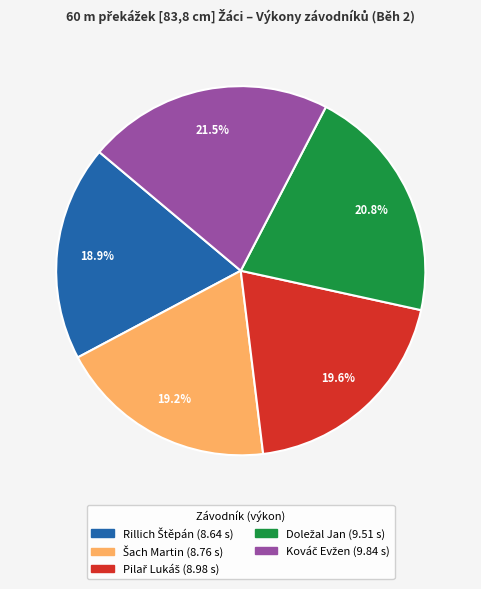

Does any single category account for the majority?

No